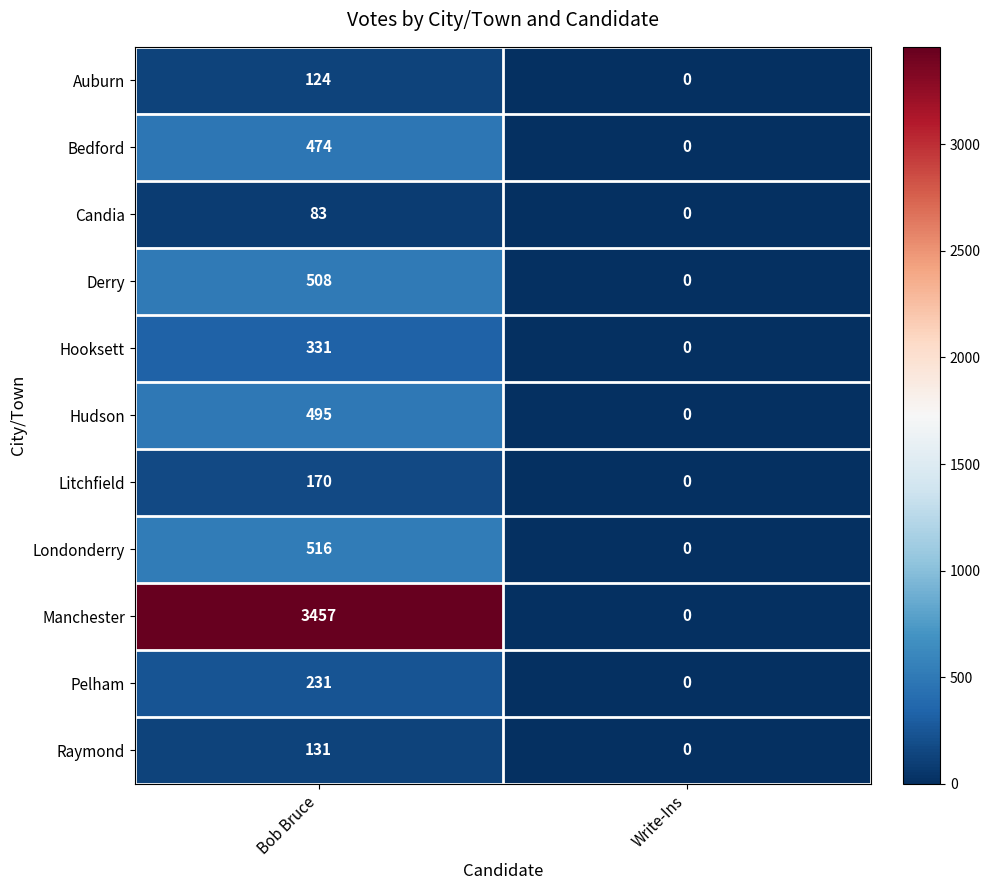

Reading left to right, list all the values displayed in this chart.

Auburn: 124	0
Bedford: 474	0
Candia: 83	0
Derry: 508	0
Hooksett: 331	0
Hudson: 495	0
Litchfield: 170	0
Londonderry: 516	0
Manchester: 3457	0
Pelham: 231	0
Raymond: 131	0